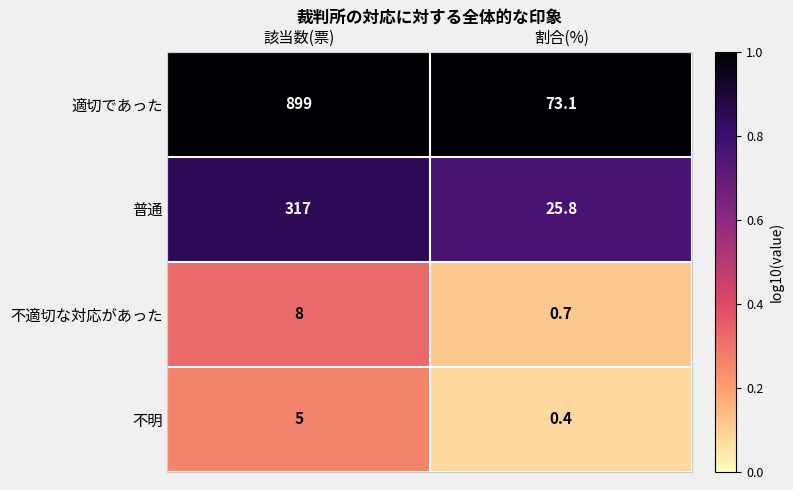

Rank the series at 該当数(票) from lowest to highest value.

不明, 不適切な対応があった, 普通, 適切であった